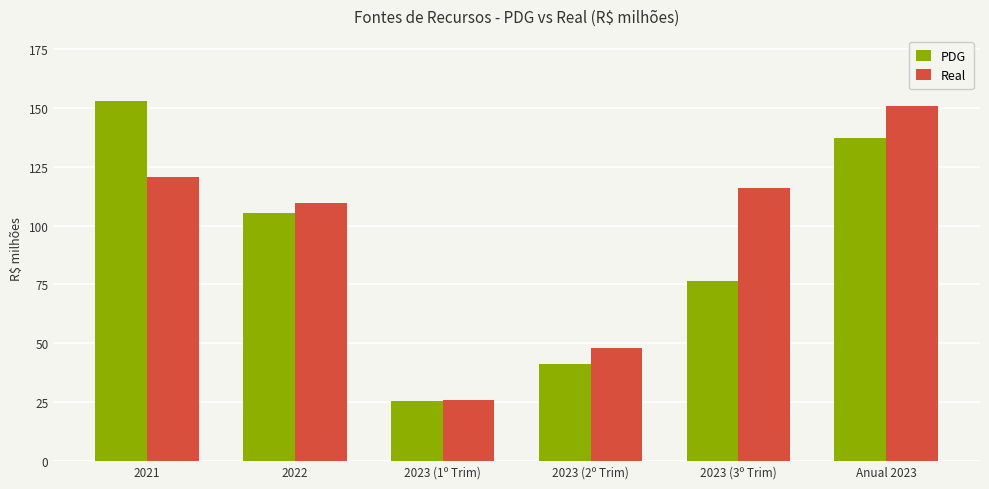

Which category has the lowest value in the Real series?

2023 (1º Trim)